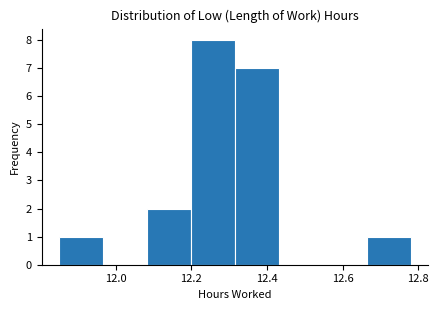

Reading left to right, transcribe this chart: for each bar, give the range it covers on the x-axis and its height. Neither the bar edges nor the heights are printed on the chart, so give them approximately, as read against the axes.

11.86 to 11.96: 1
11.96 to 12.08: 0
12.08 to 12.20: 2
12.20 to 12.32: 8
12.32 to 12.44: 7
12.44 to 12.54: 0
12.54 to 12.66: 0
12.66 to 12.78: 1